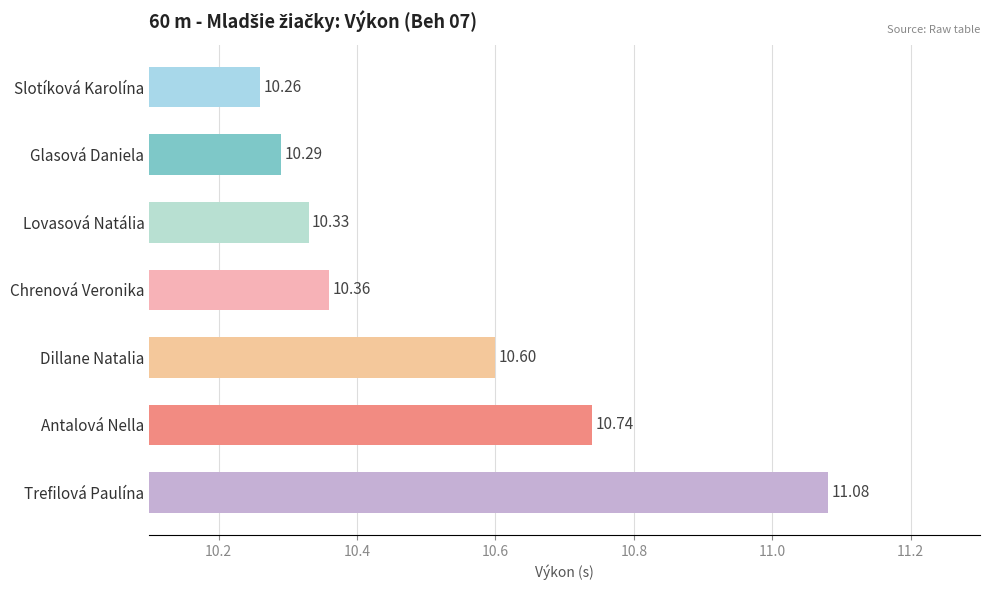

At which label is the value closest to 10?

Slotíková Karolína